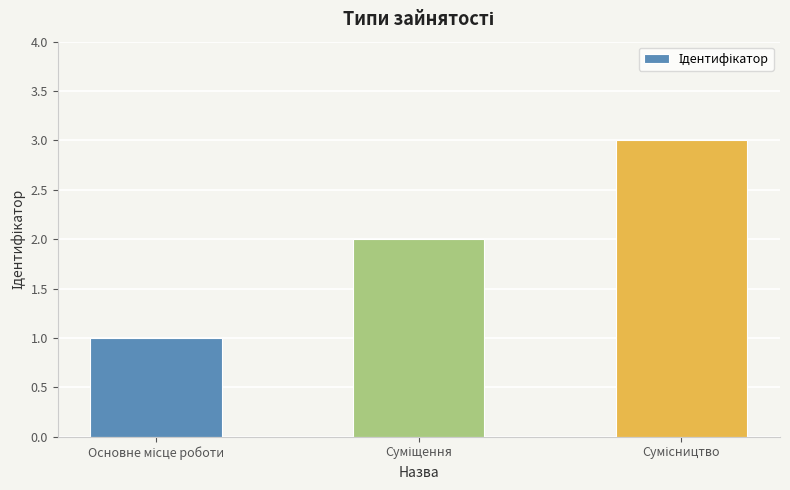

Reading left to right, extract all data points from this chart.

1	2	3